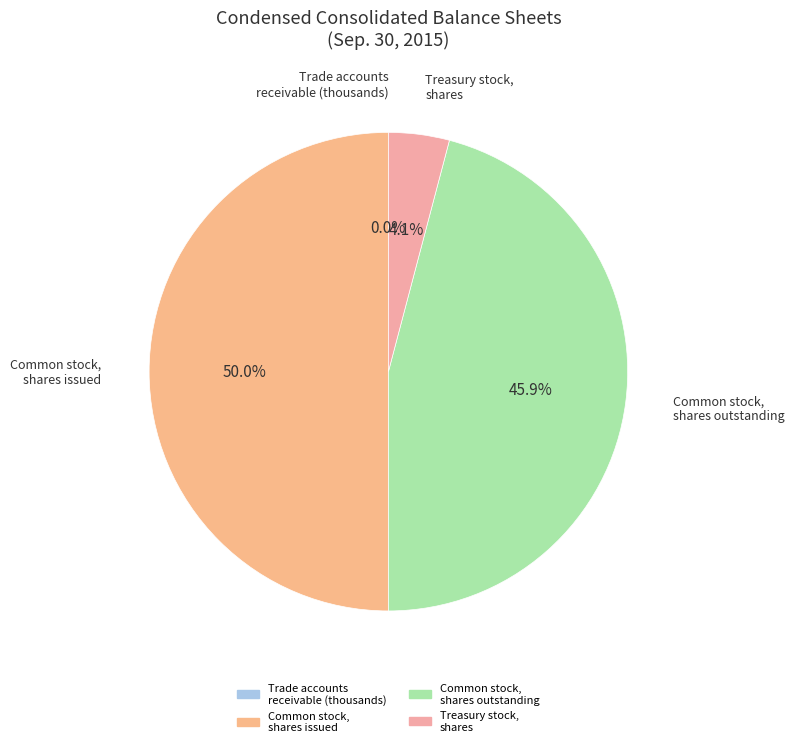

Is it true that Common stock, shares outstanding is 60% of the pie?

False